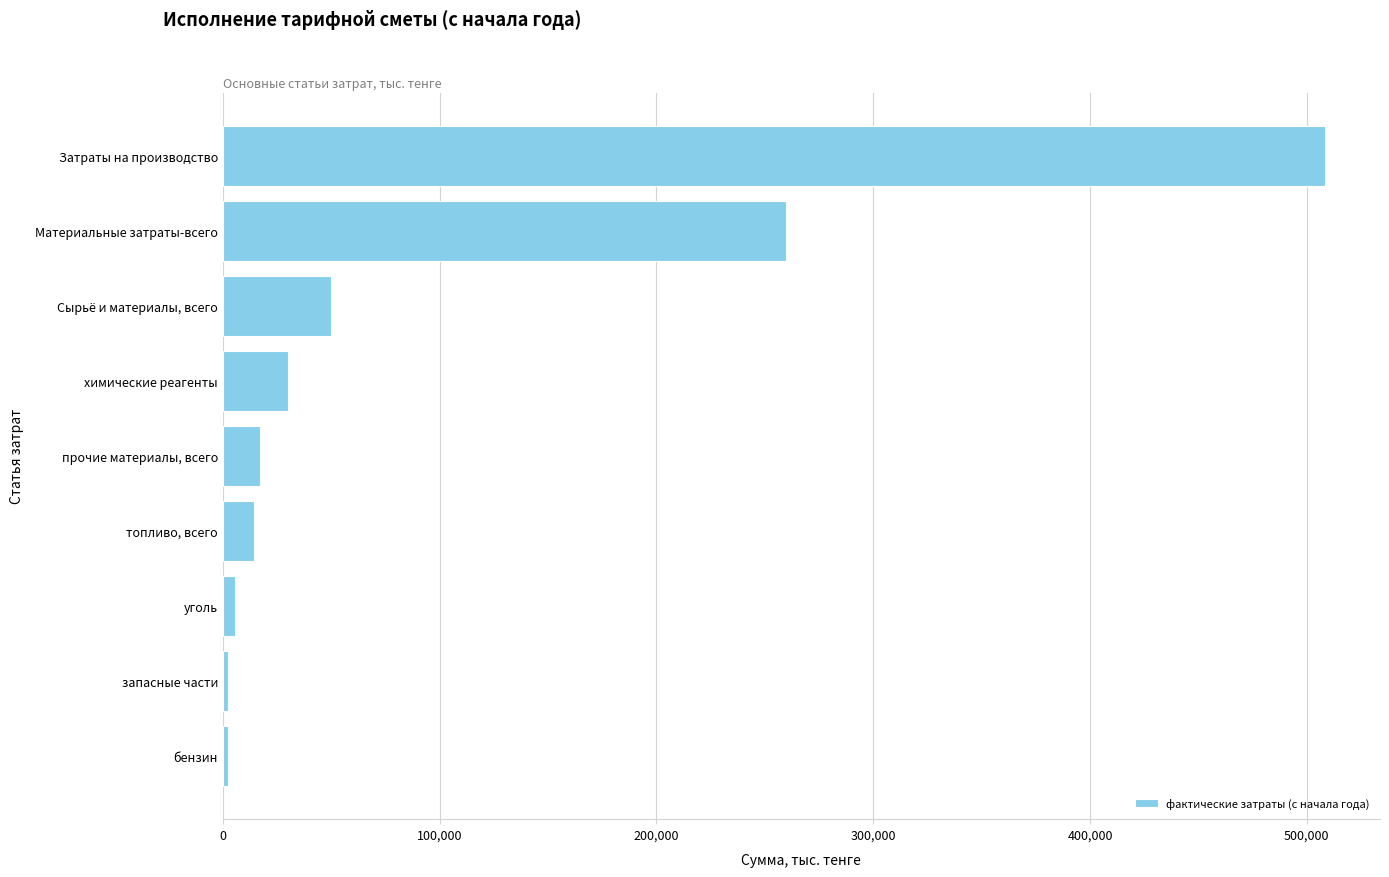

Which label corresponds to the largest value in the chart?

Затраты на производство